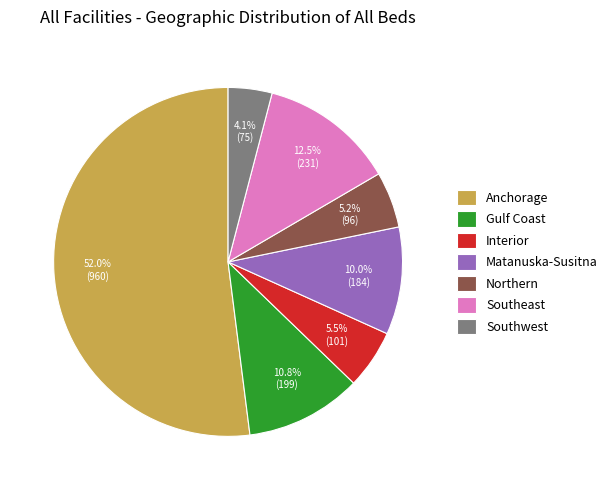

Is it true that Interior is 17% of the pie?

False